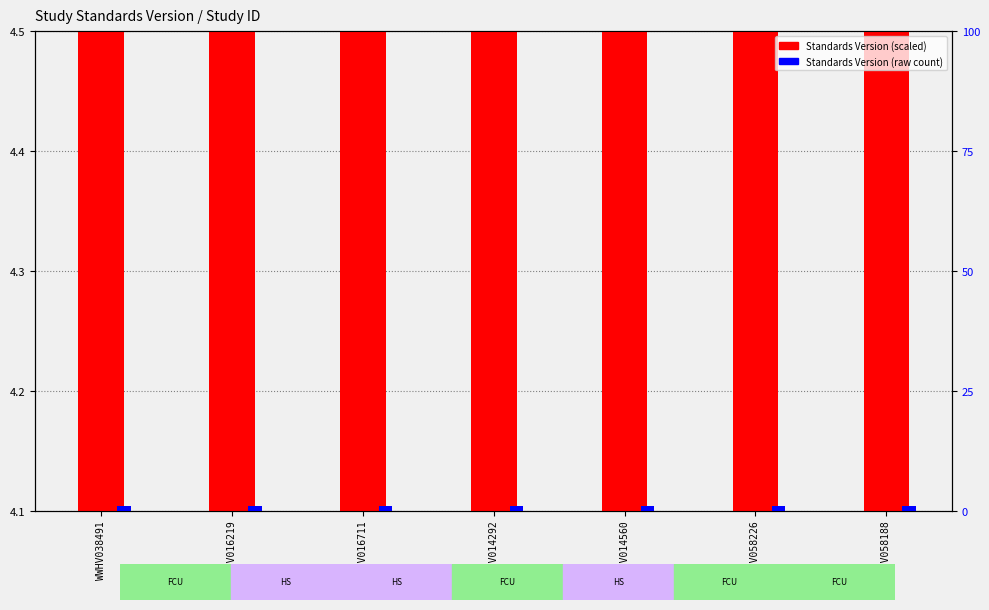

Which category has the lowest value in the Standards Version (raw) series?

WWHV038491